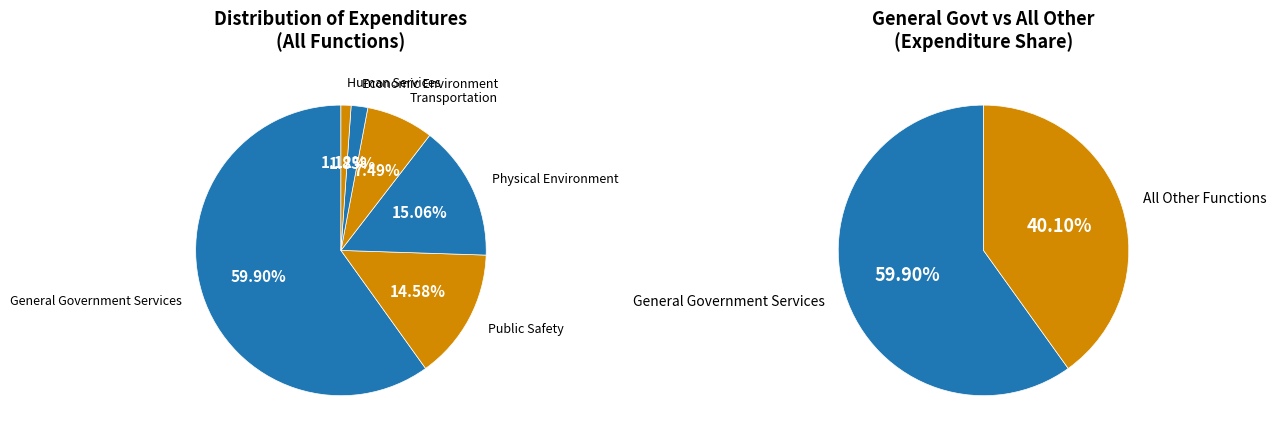

Count the number of slices in the pie.

6